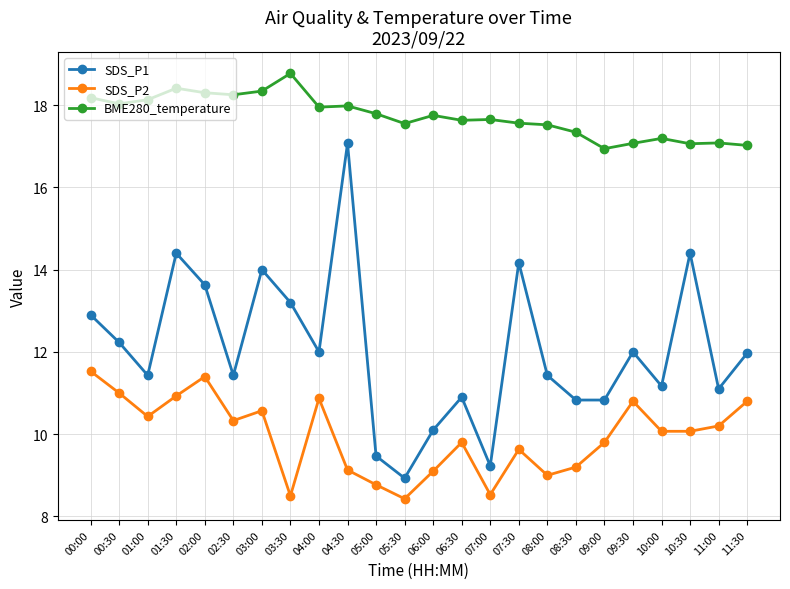

List the series in order of their peak value, highest first.

BME280_temperature, SDS_P1, SDS_P2